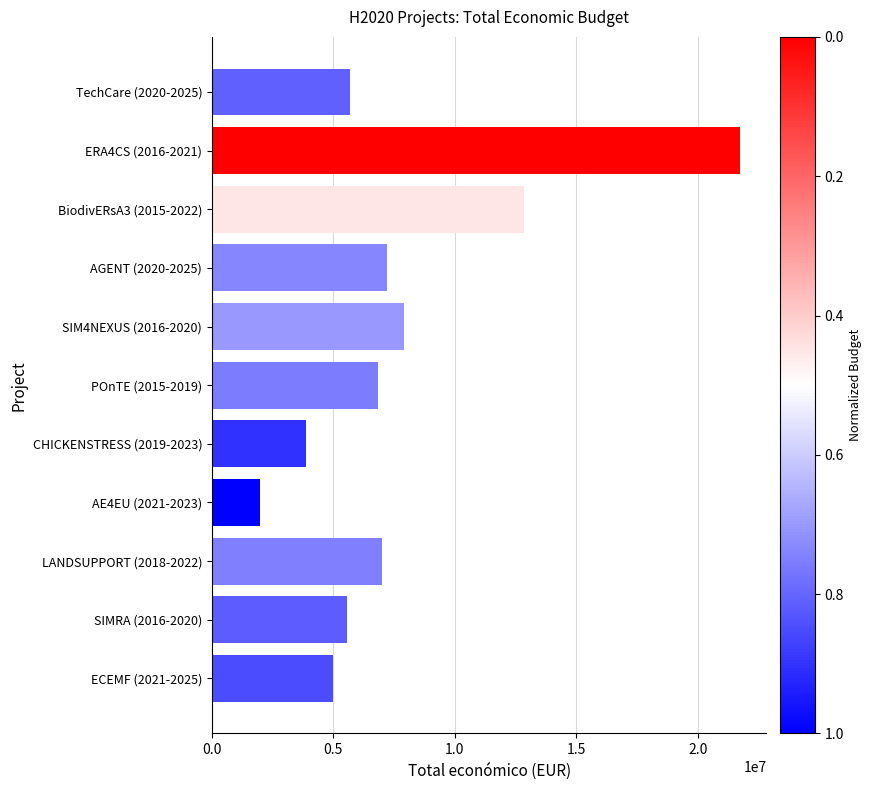

Which has a higher value, BiodivERsA3 (2015-2022) or ERA4CS (2016-2021)?

ERA4CS (2016-2021)